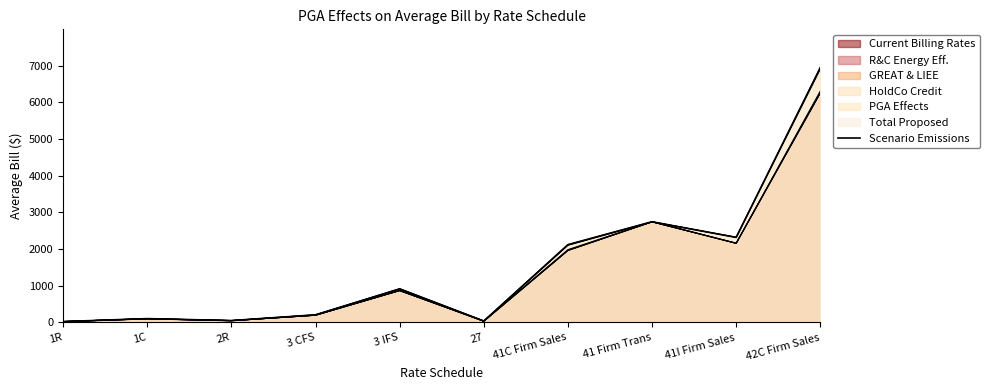

How many lines are shown in the chart?

1